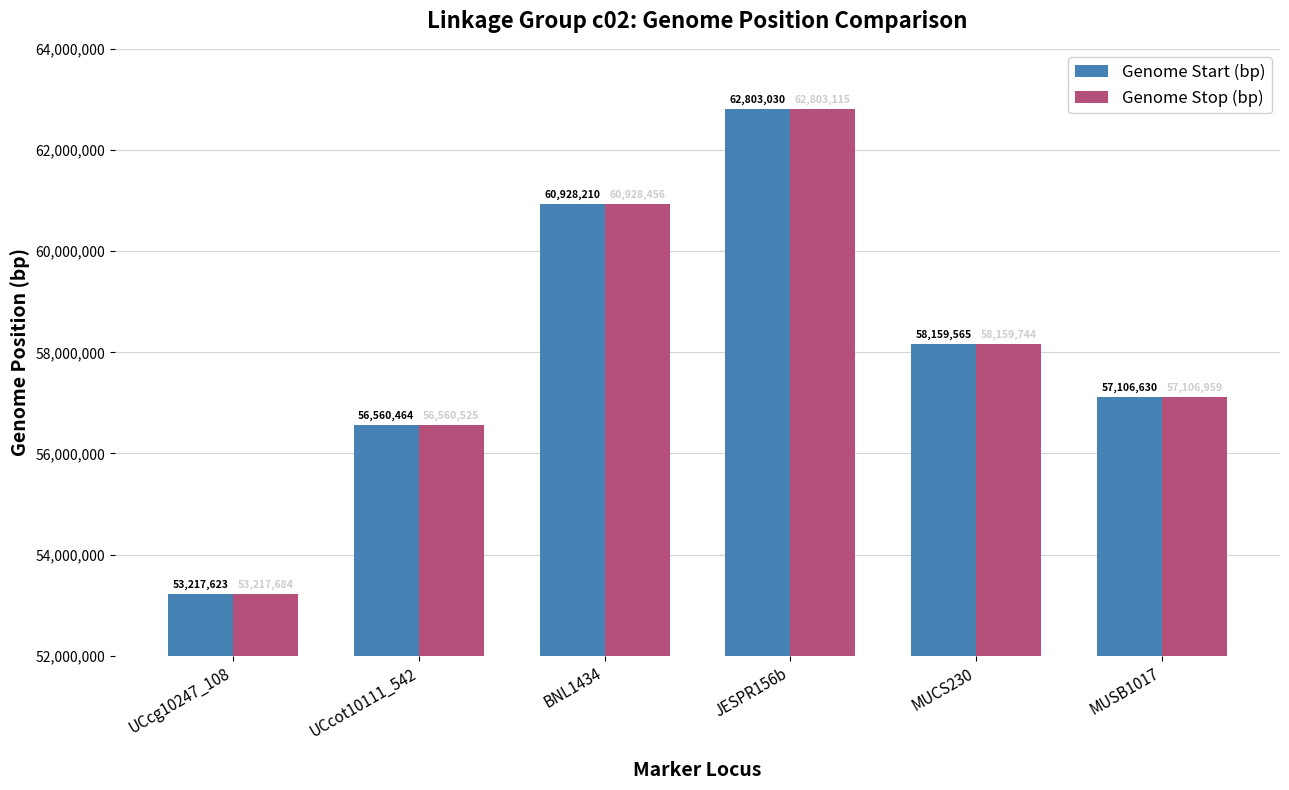

At how many categories does at least one series exceed 54384615?

5